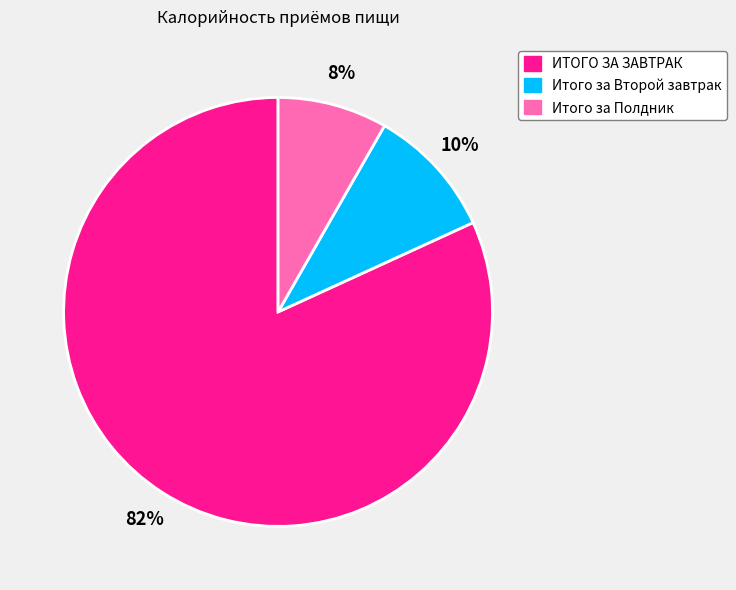

Is ИТОГО ЗА ЗАВТРАК the majority of the pie?

Yes